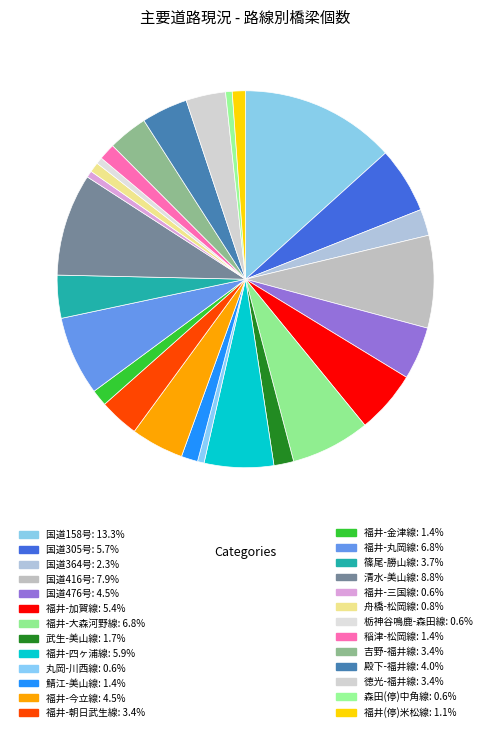

How many slices are in this pie chart?

26